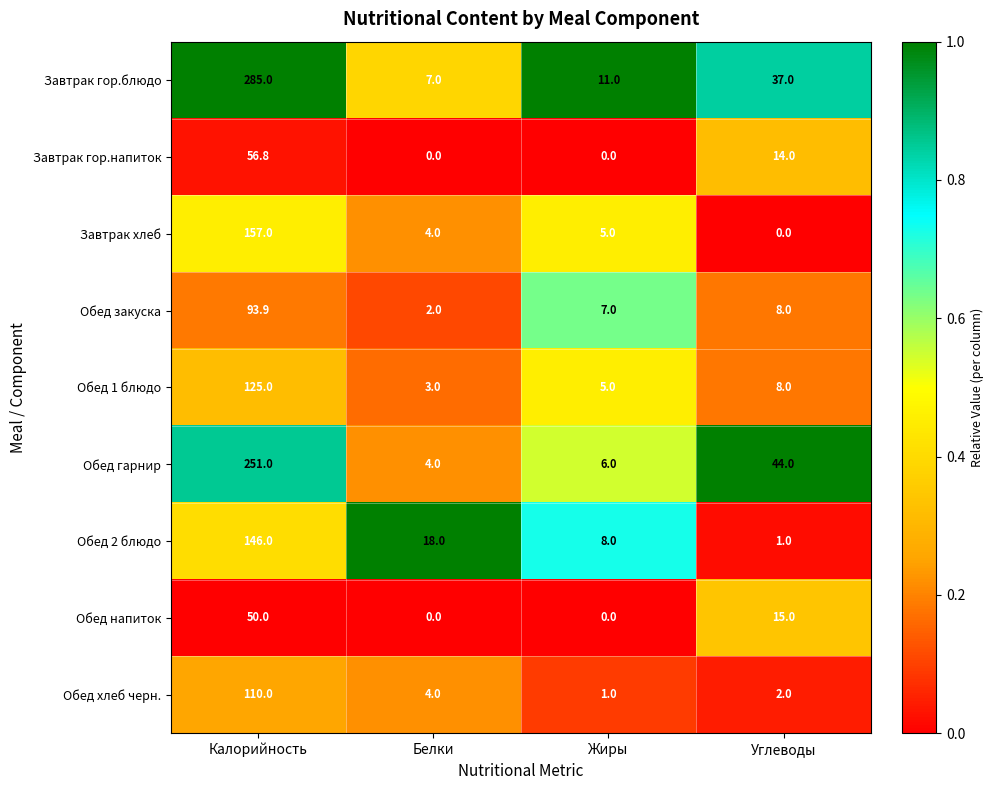

True or false: Обед хлеб черн. has a value of 1.5 at Жиры.

False